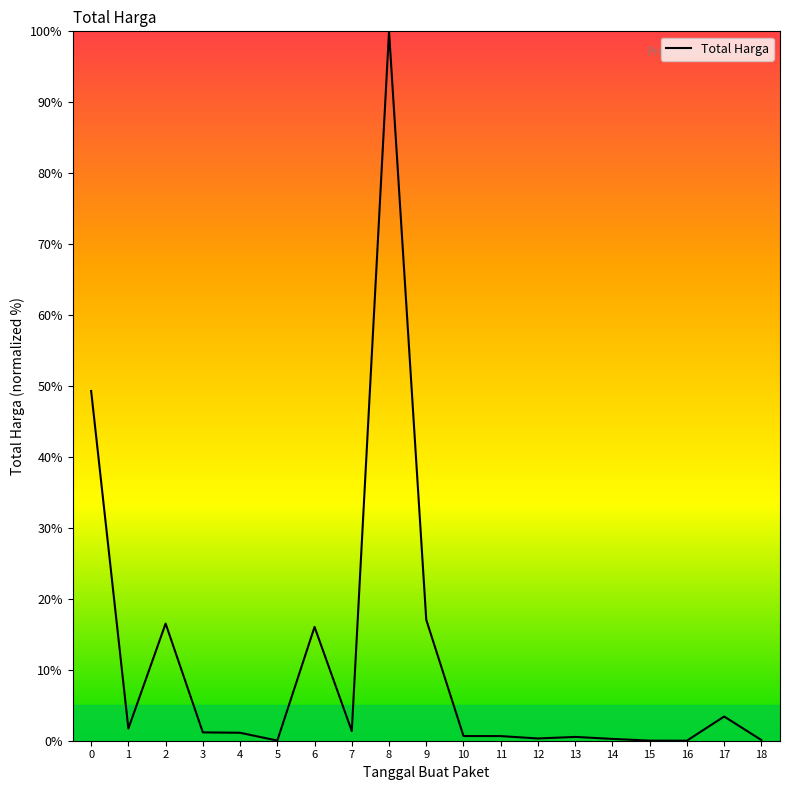

What is the greatest value displayed?

100.0